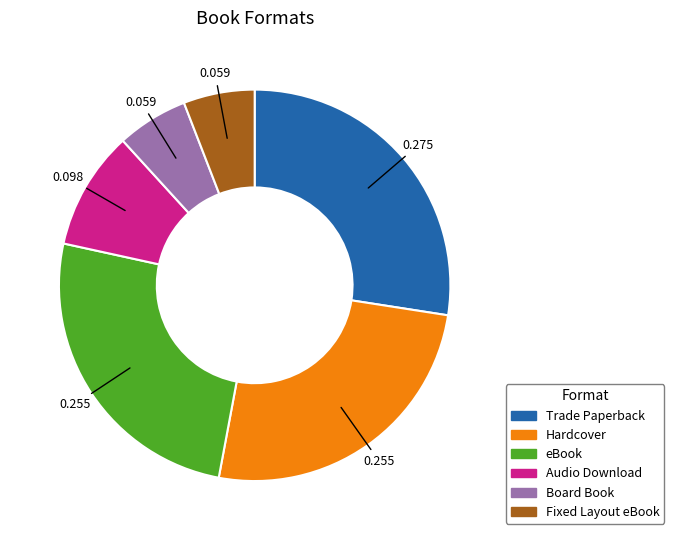

Is there any slice that represents more than half of the pie?

No